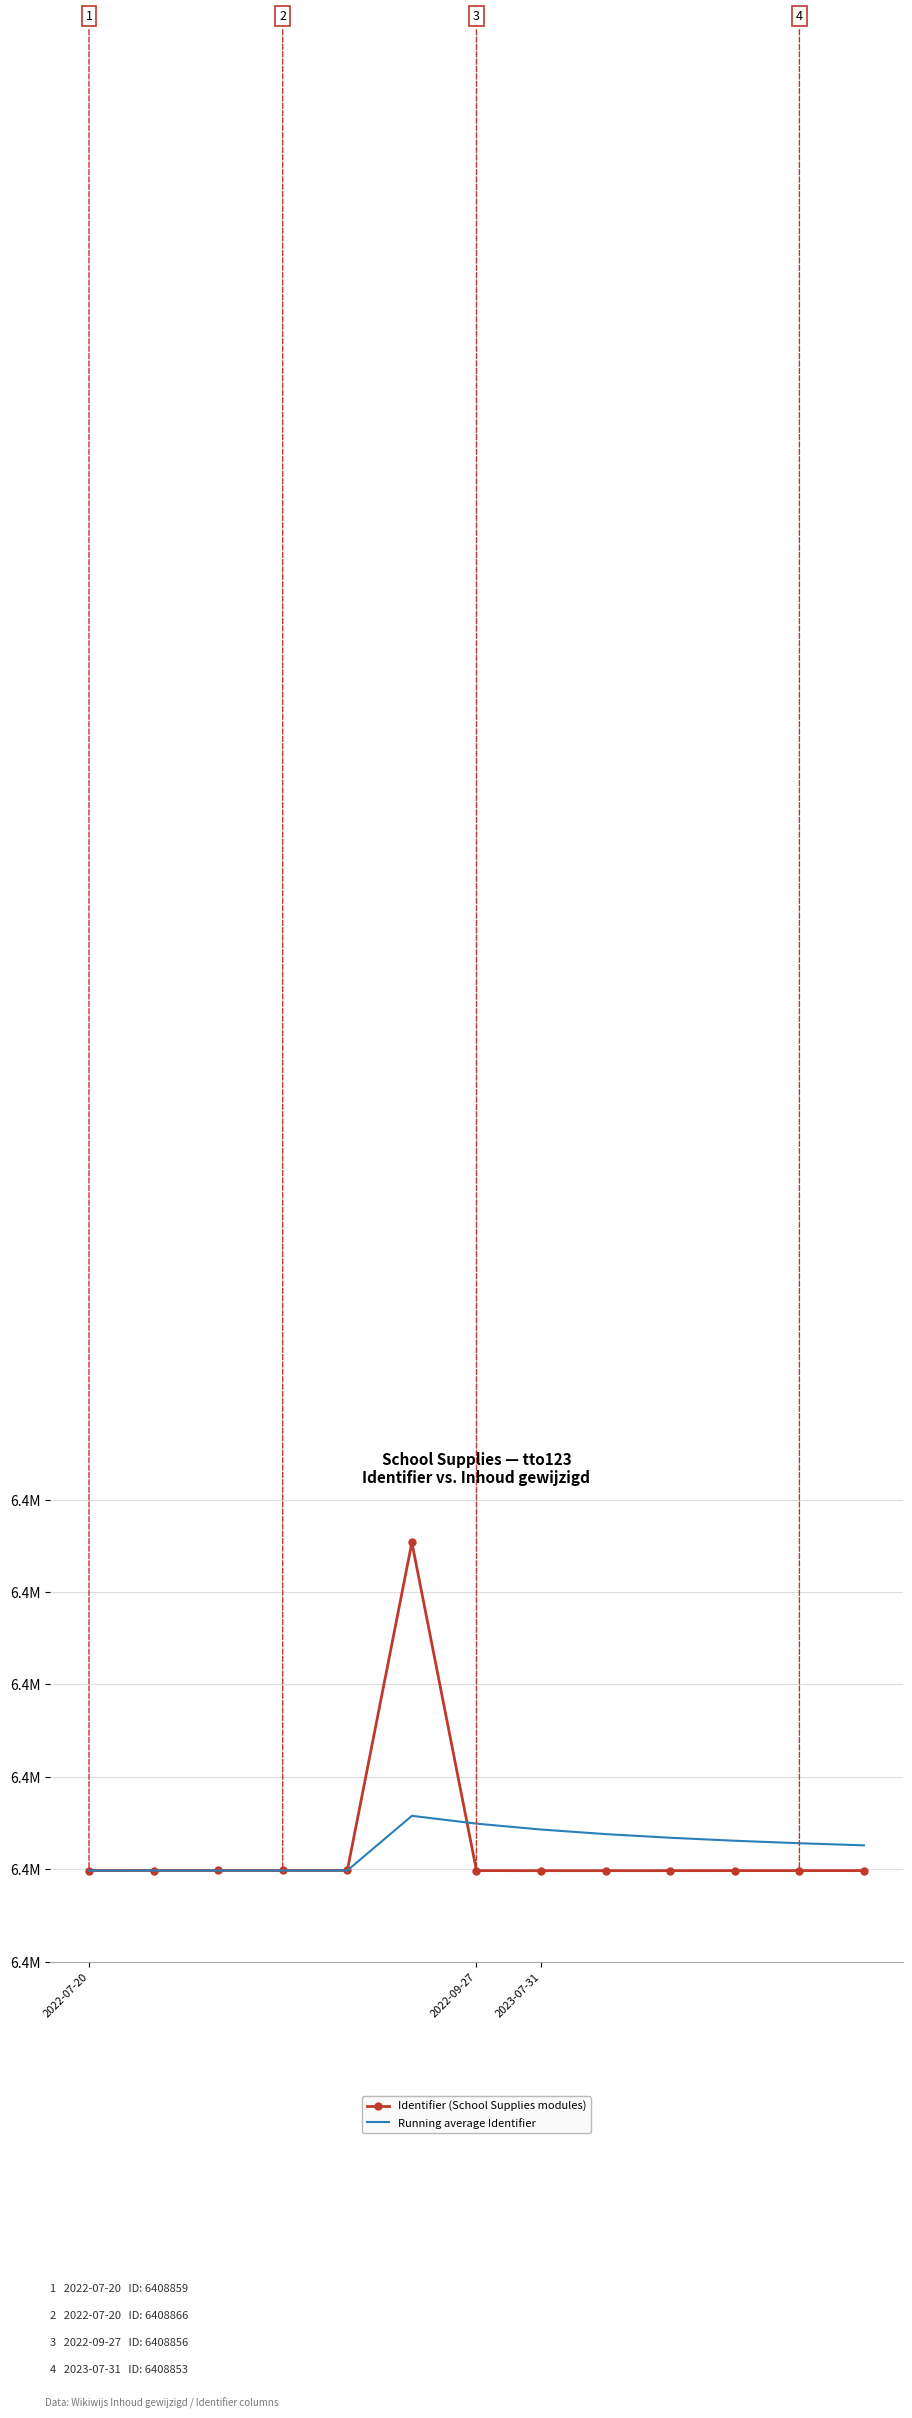

What are all the series names shown in the legend?

Identifier (School Supplies modules), Running average Identifier